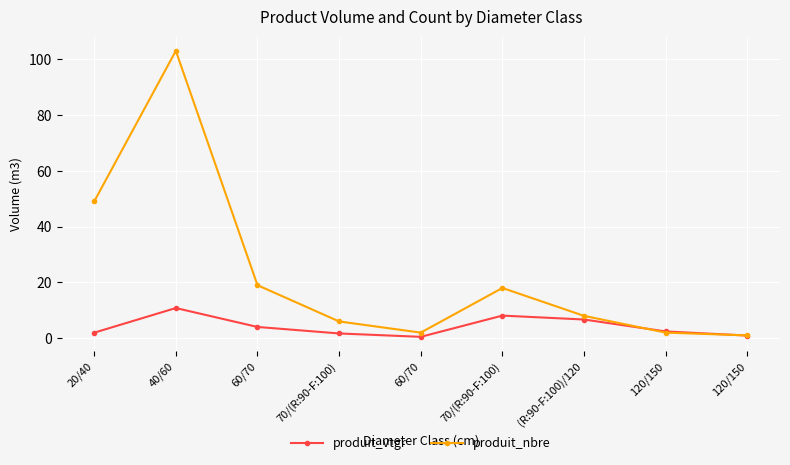

Which has a higher value, (R:90-F:100)/120 or 120/150?

(R:90-F:100)/120